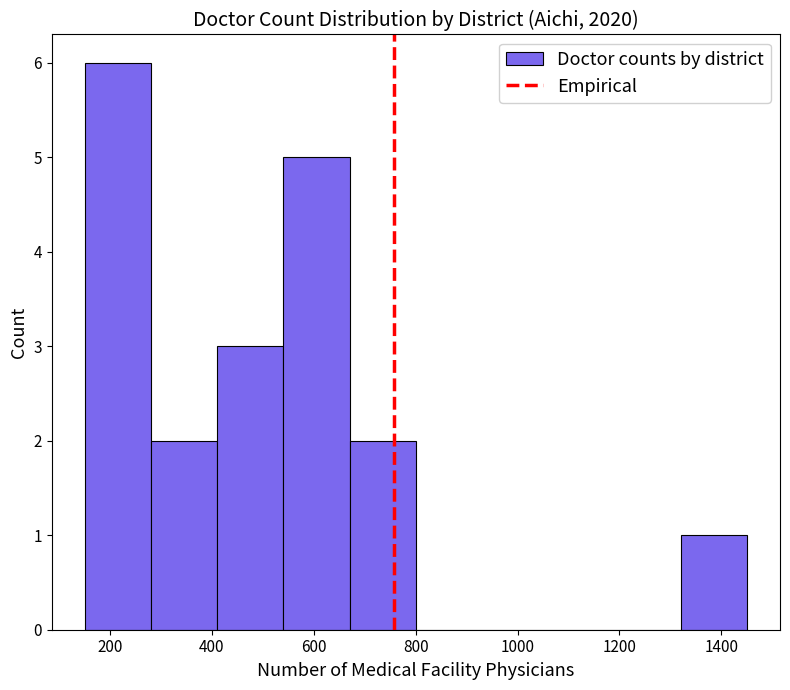

Which range on the x-axis has the tallest bar?

160 to 280